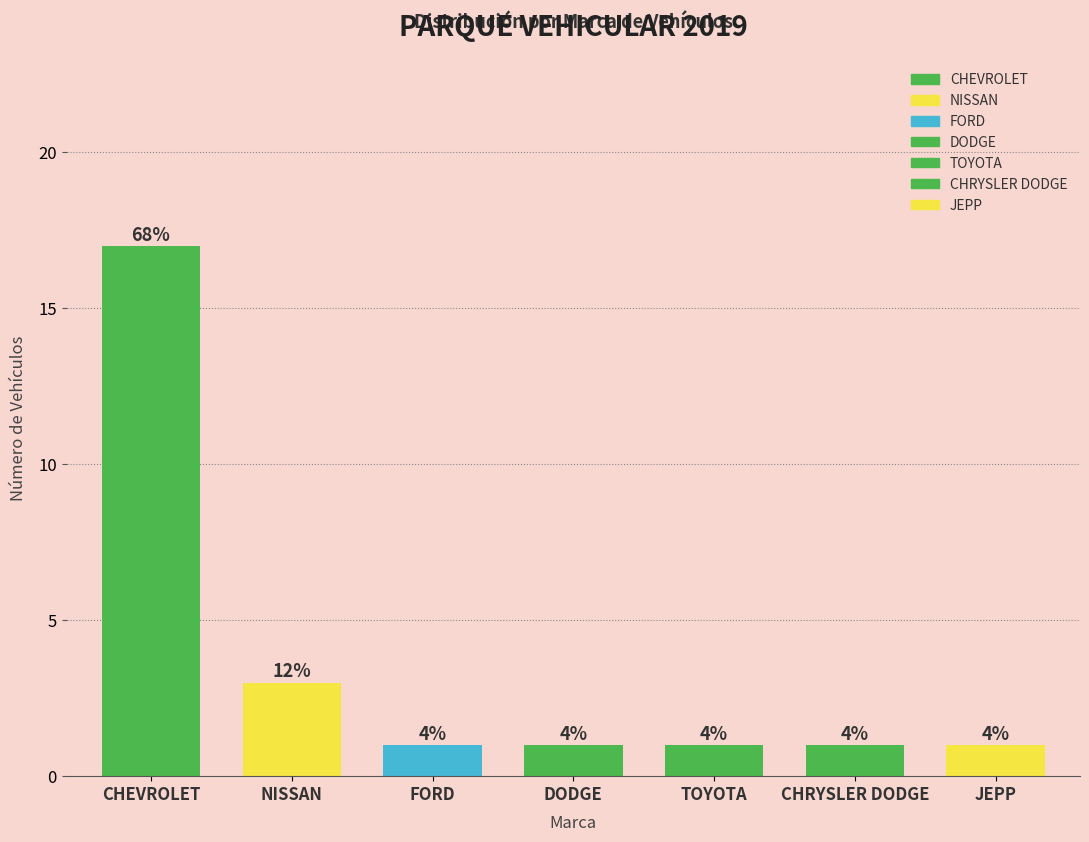

How many values are between 1 and 3?

6